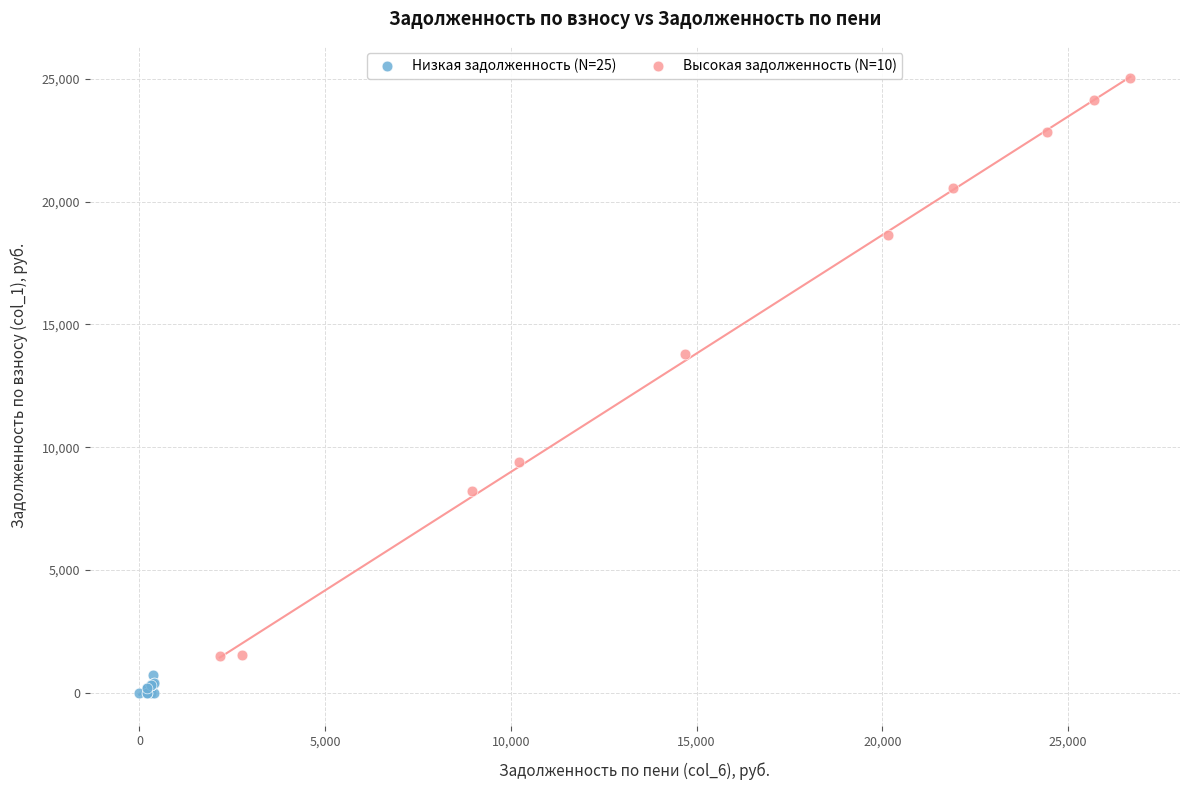

Which series contains the highest Y value?

Высокая задолженность (N=10)